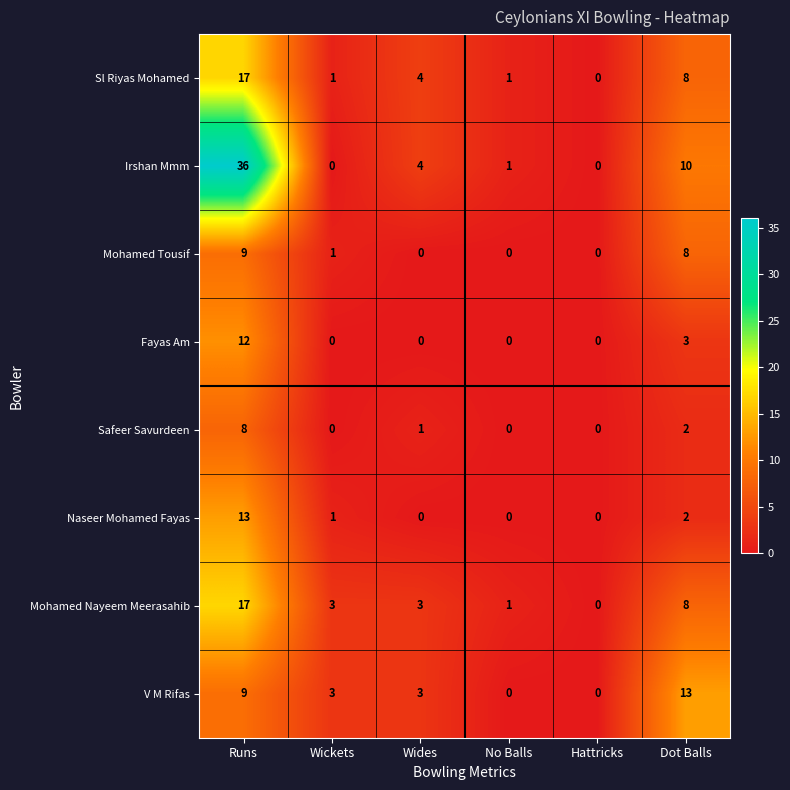

What is the average value of the V M Rifas series?

5